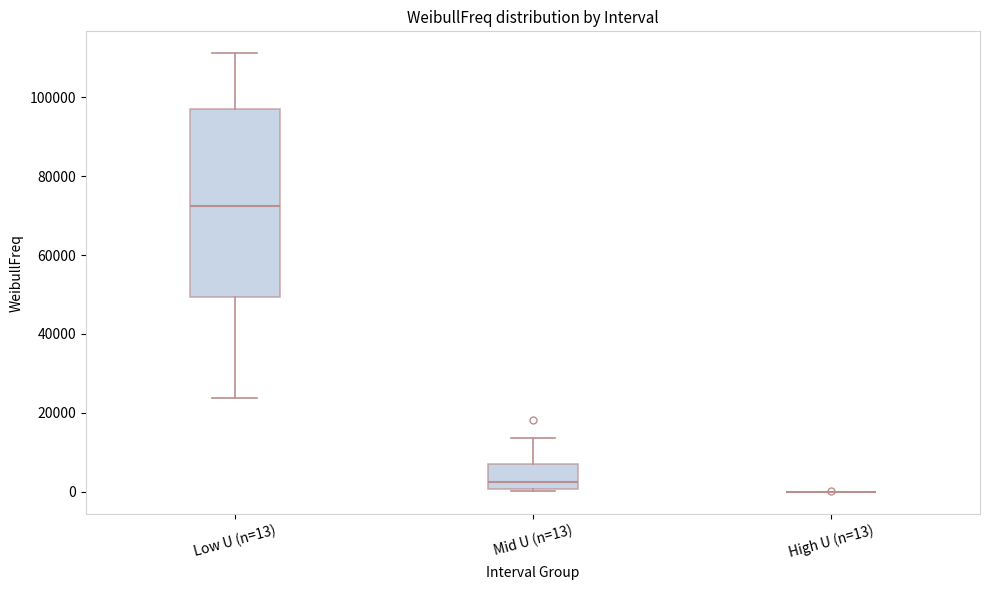

Reading left to right, transcribe this box plot: for each box, give where its median line is, the range the box spans, and where its two whiskers end, as read against the y-axis. The values are not printed on the chart, so give them approximately, as read against the axis.

Low U (n=13): median 72000, box 50000 to 96000, whiskers 24000 to 112000
Mid U (n=13): median 2000, box 0 to 8000, whiskers 0 to 14000
High U (n=13): box collapsed to a line at 0, whiskers 0 to 0